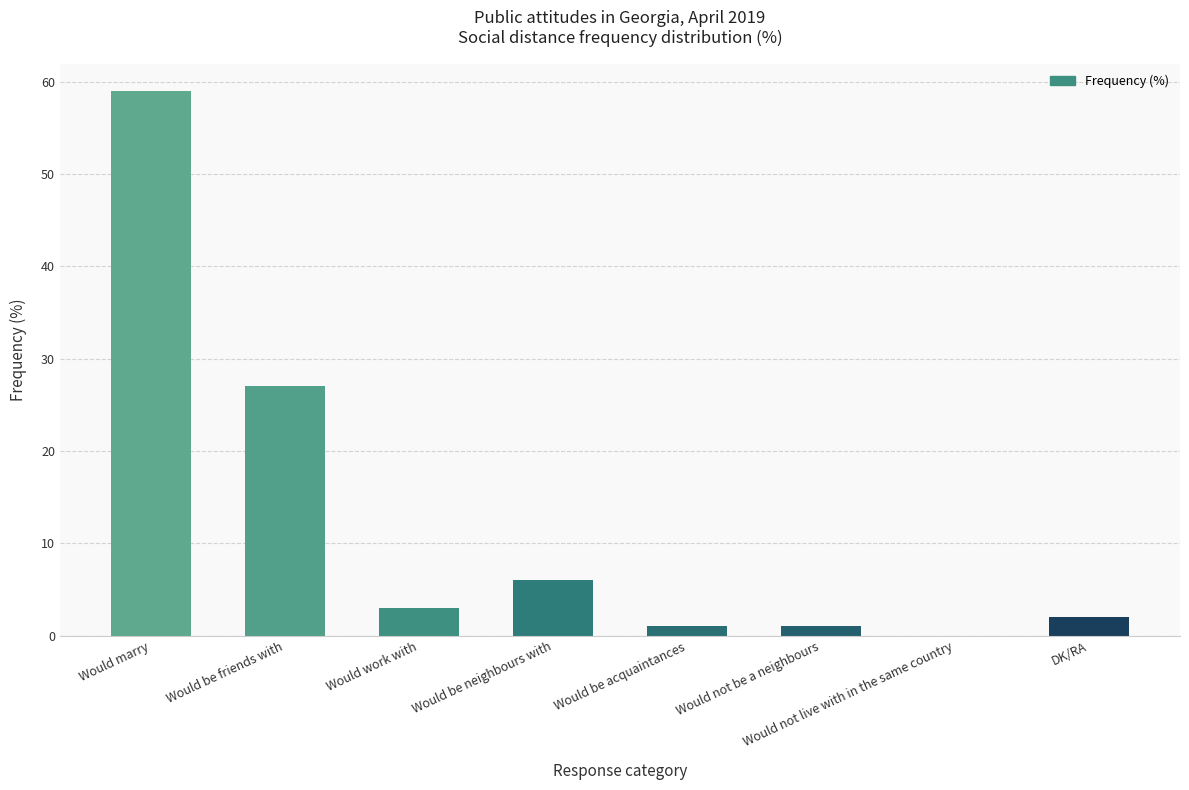

Reading right to left, extract all data points from this chart.

2	0	1	1	6	3	27	59